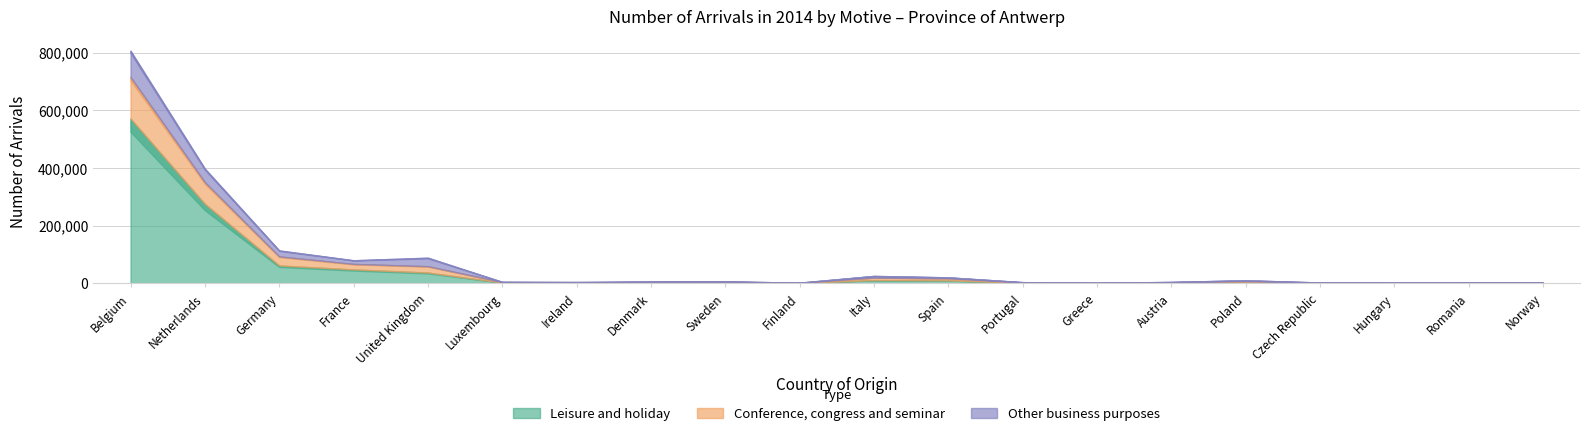

What is the label of the 14th point from the right?

Ireland